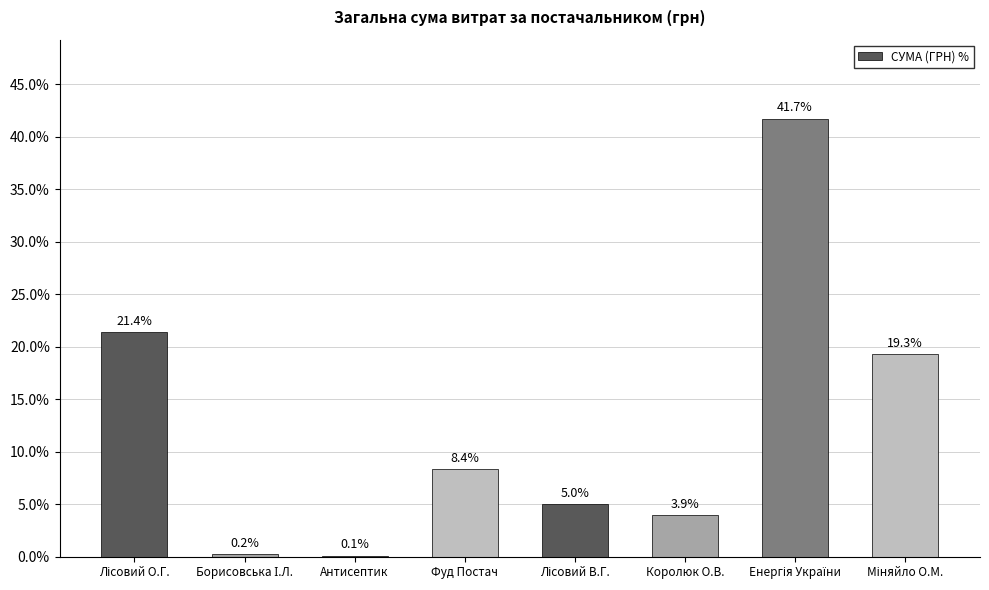

The chart shows a value of 8.4 at Фуд Постач. True or false?

True